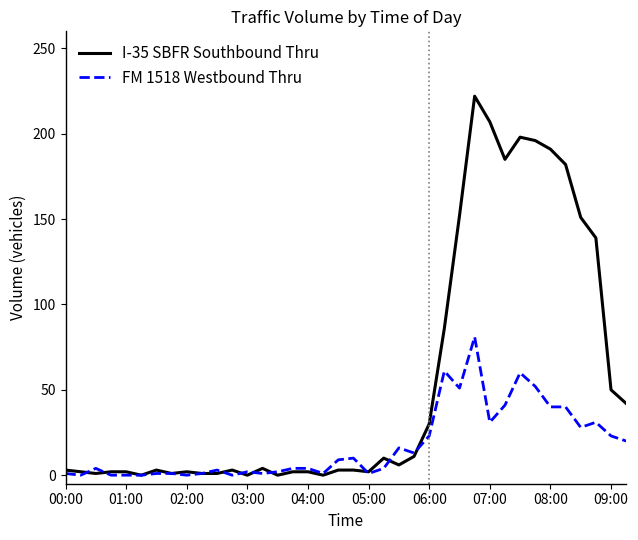

Rank the series by their average value, from highest to lowest.

I-35 SBFR Southbound Thru, FM 1518 Westbound Thru